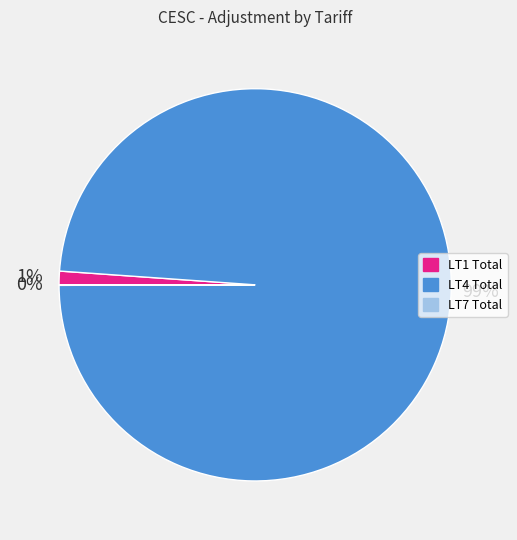

Which slice is the largest?

LT4 Total